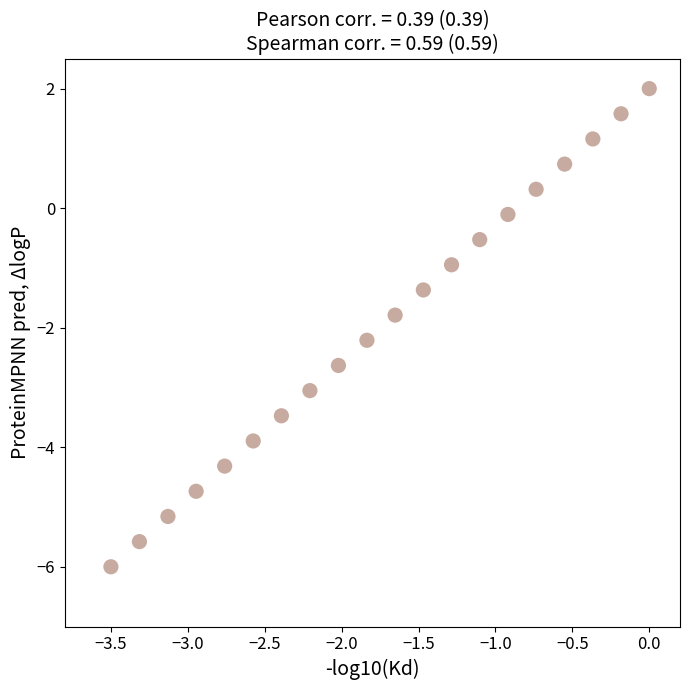

What is the range of X values (max minus min)?

3.5